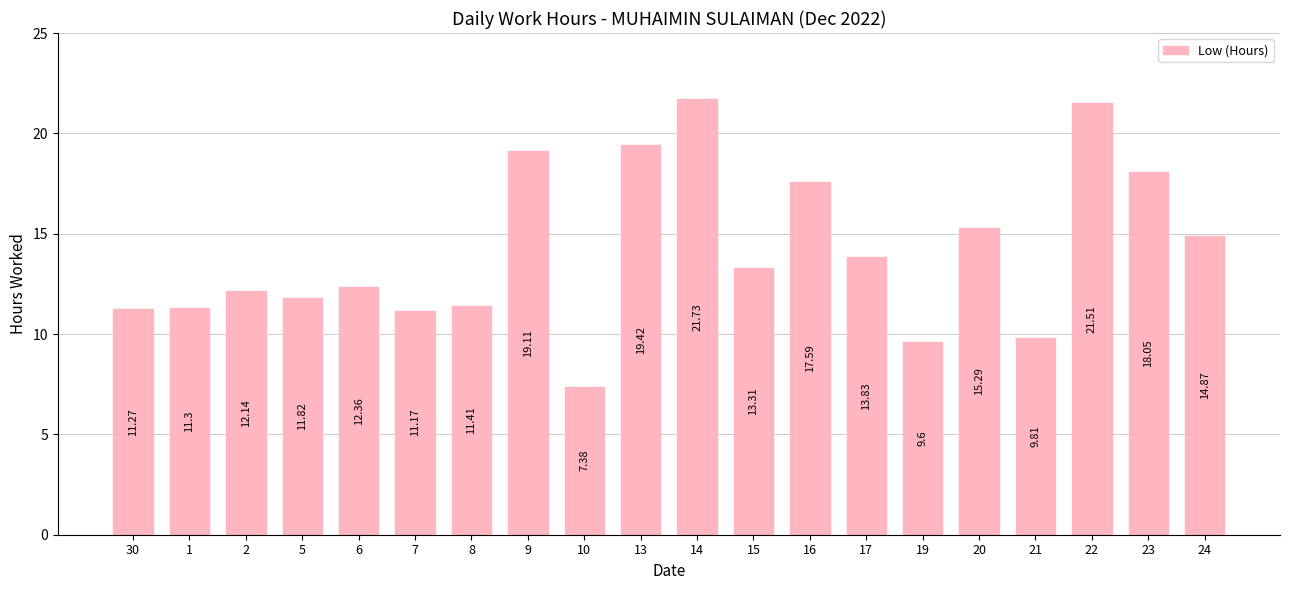

Is it true that the value at 20 is 21.1?

False